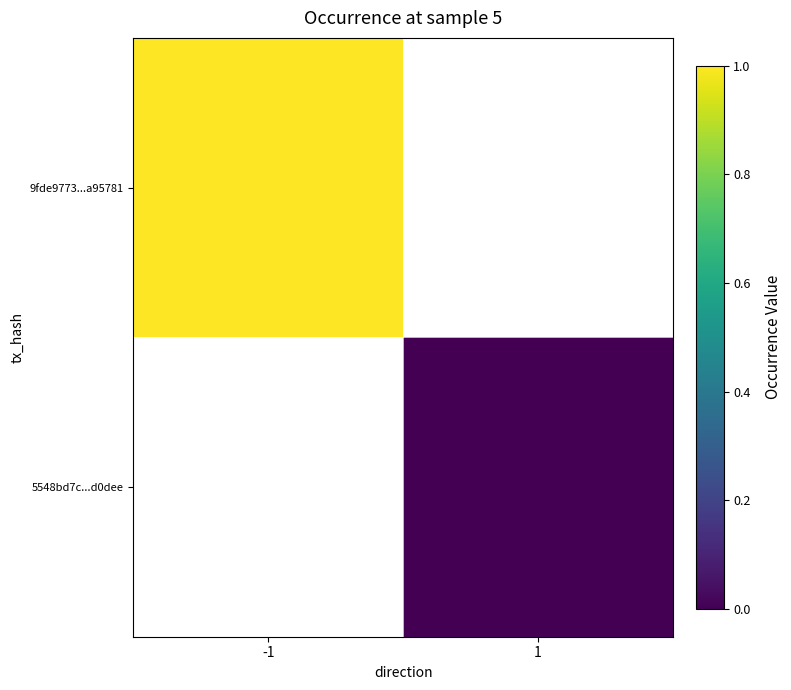

Where is 9fde9773...a95781 nearest to the value 1?

-1